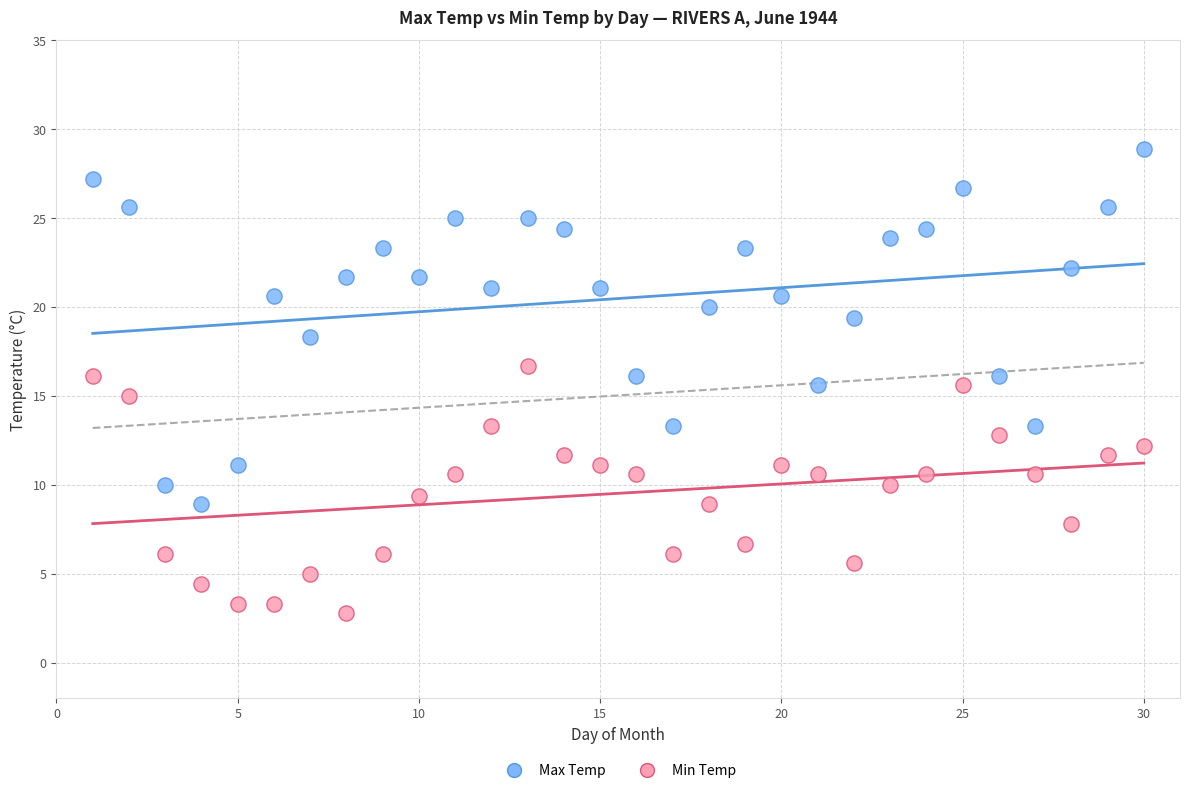

Which series reaches the maximum Y coordinate?

Max Temp